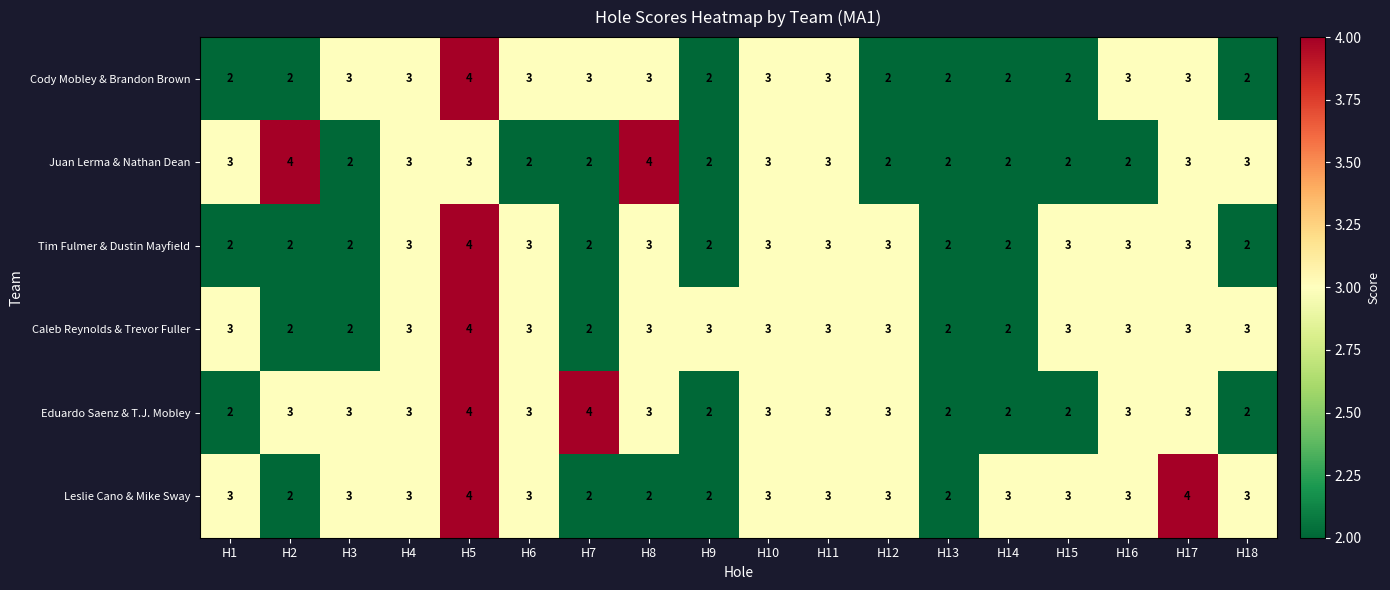

What is the sum of the Eduardo Saenz & T.J. Mobley values at H16 and H14?

5